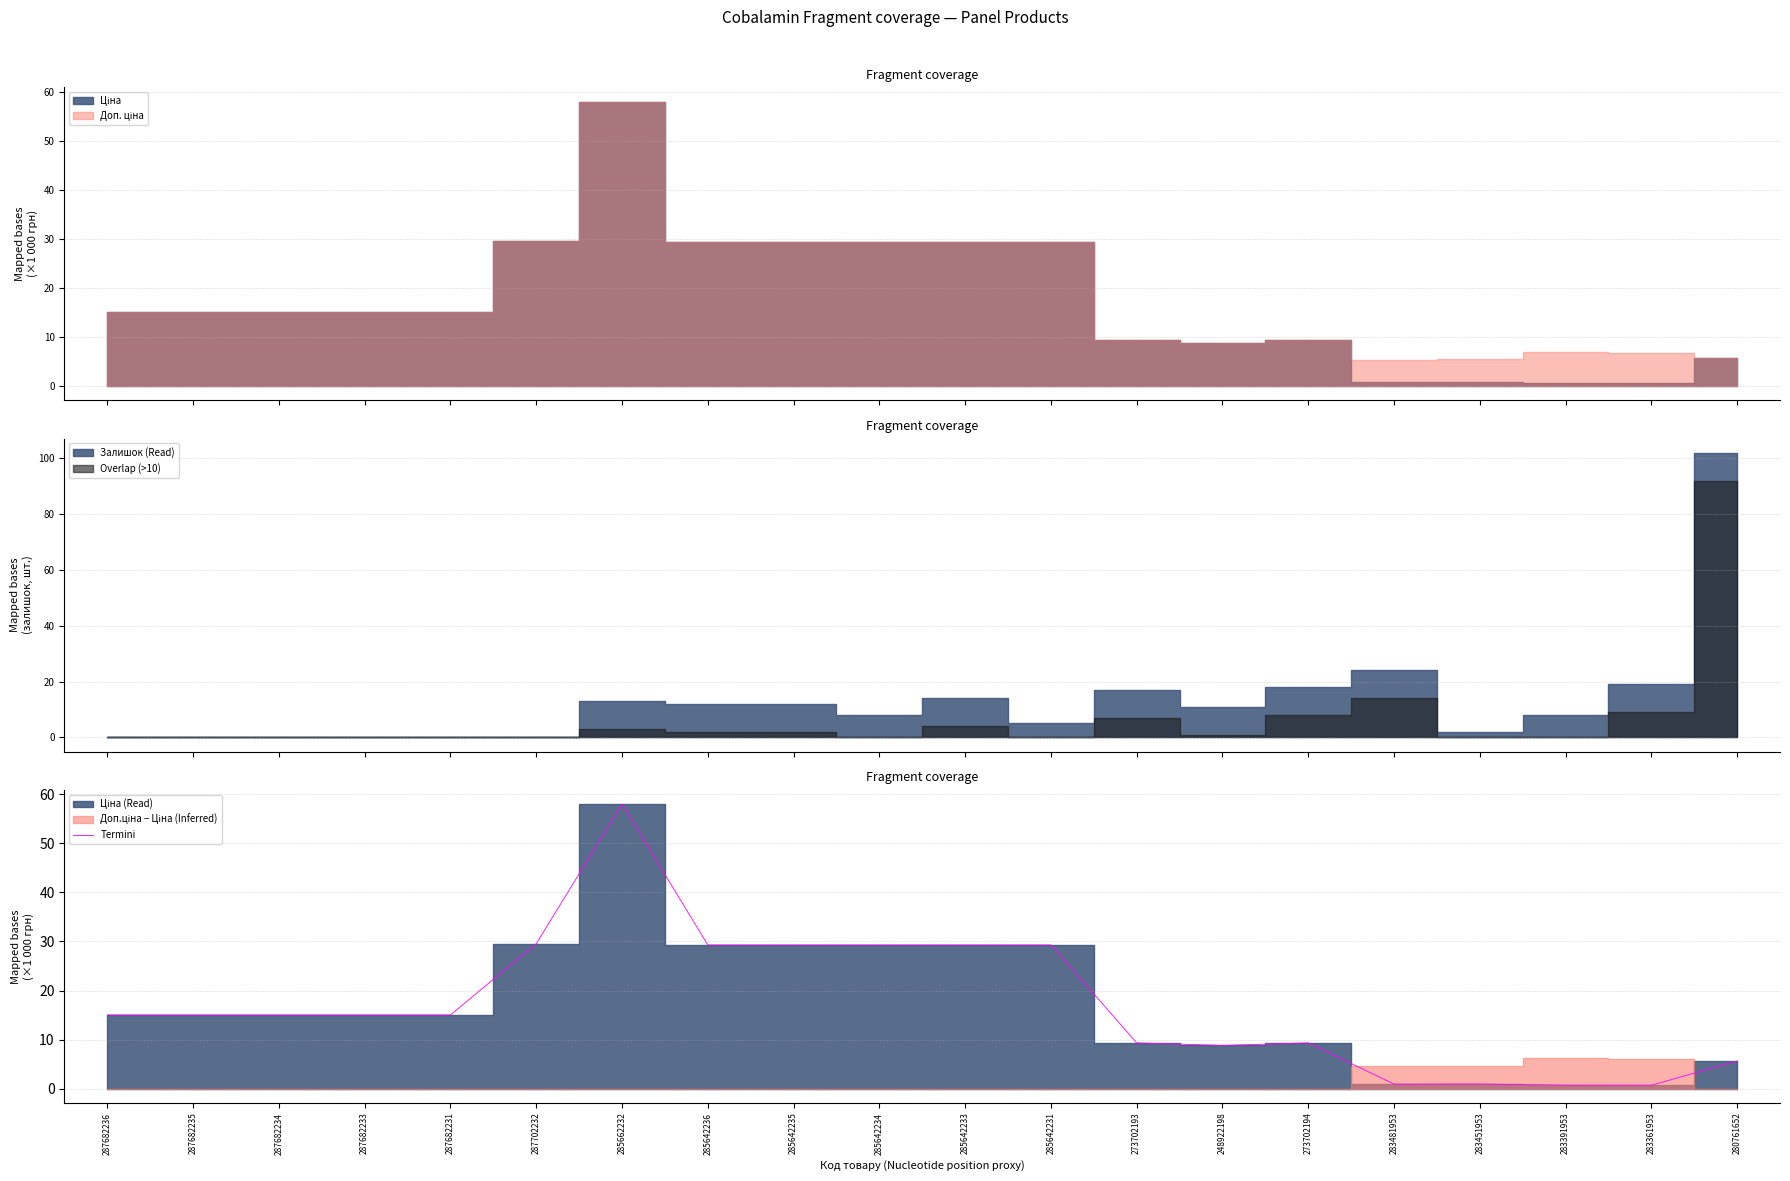

How many interior local valleys (lower than both neighbors) does the data have?

3